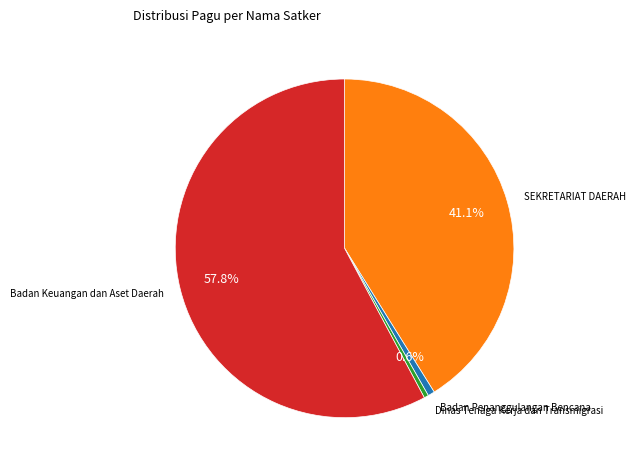

Which category accounts for the majority?

Badan Keuangan dan Aset Daerah